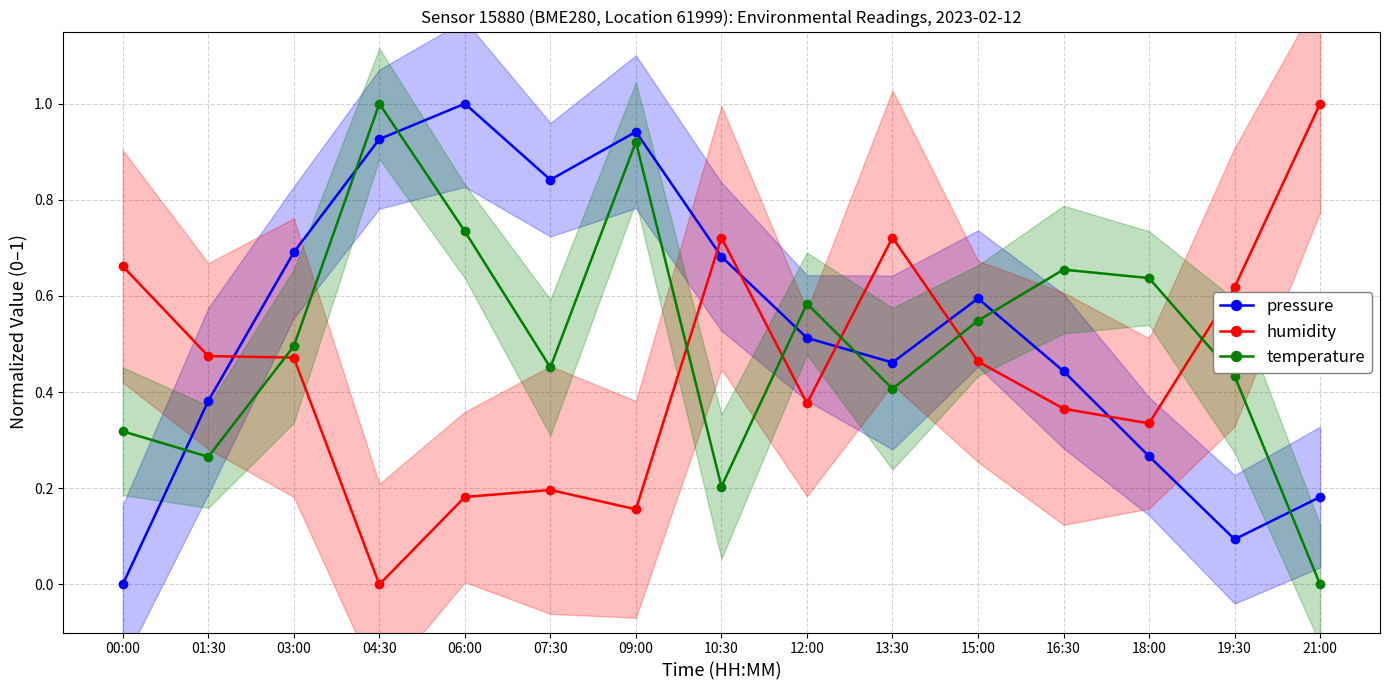

Between 09:00 and 06:00, which is larger?

06:00